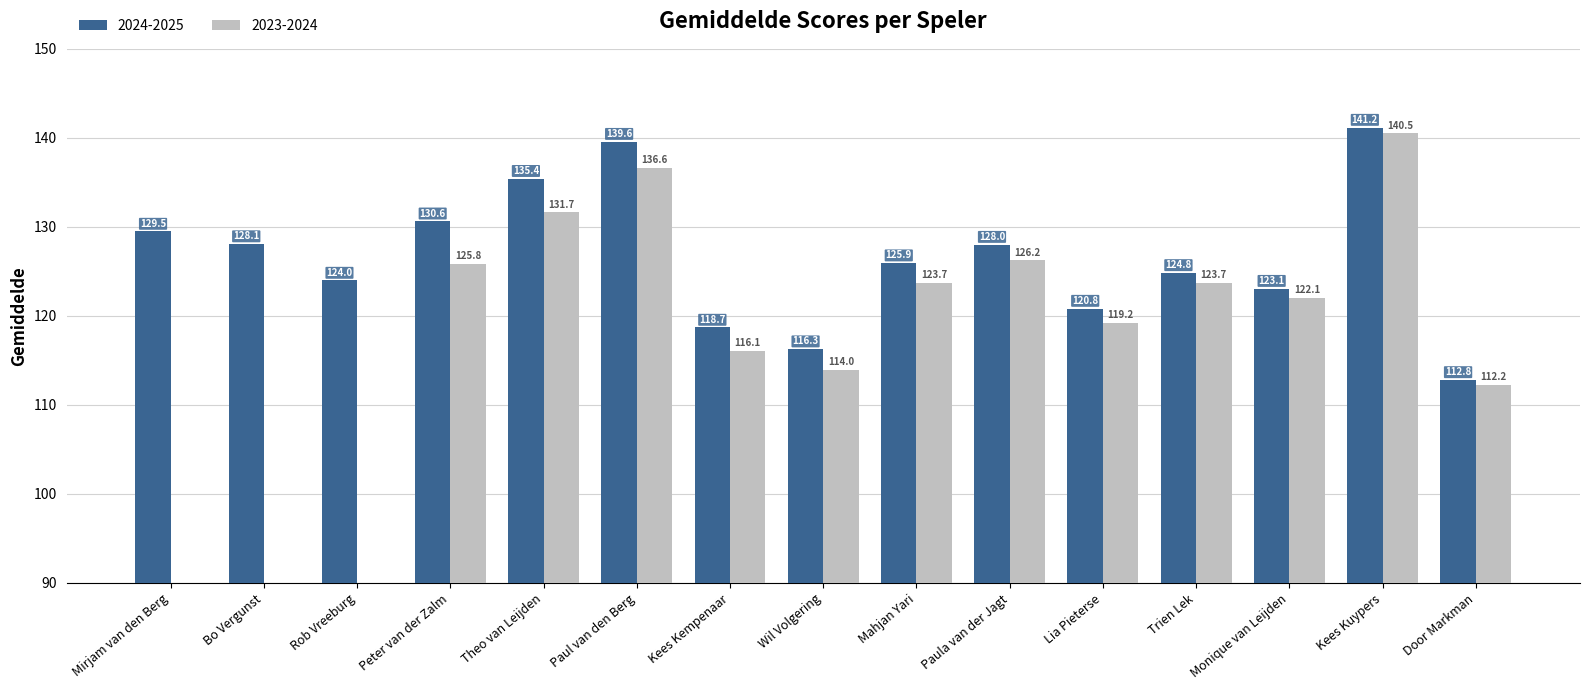

What are all the series names shown in the legend?

2024-2025, 2023-2024